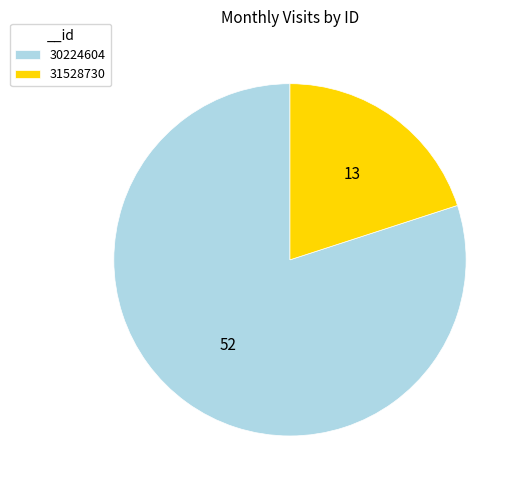

Which category accounts for the majority?

30224604